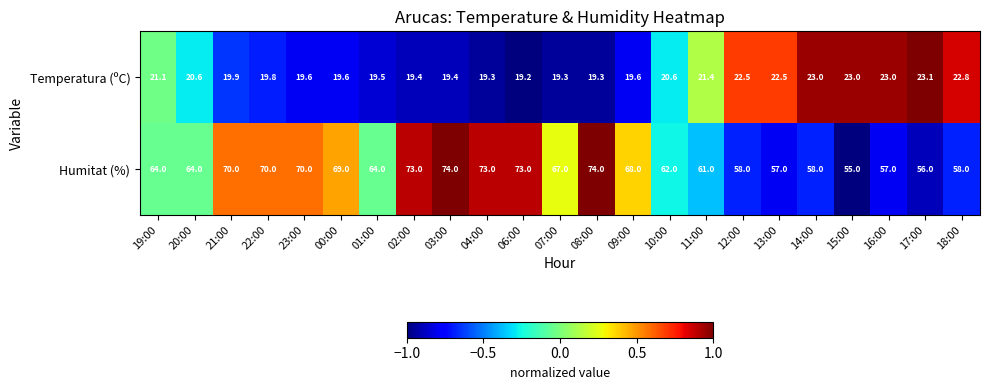

What is the average value of the Humitat (%) series?

65.0